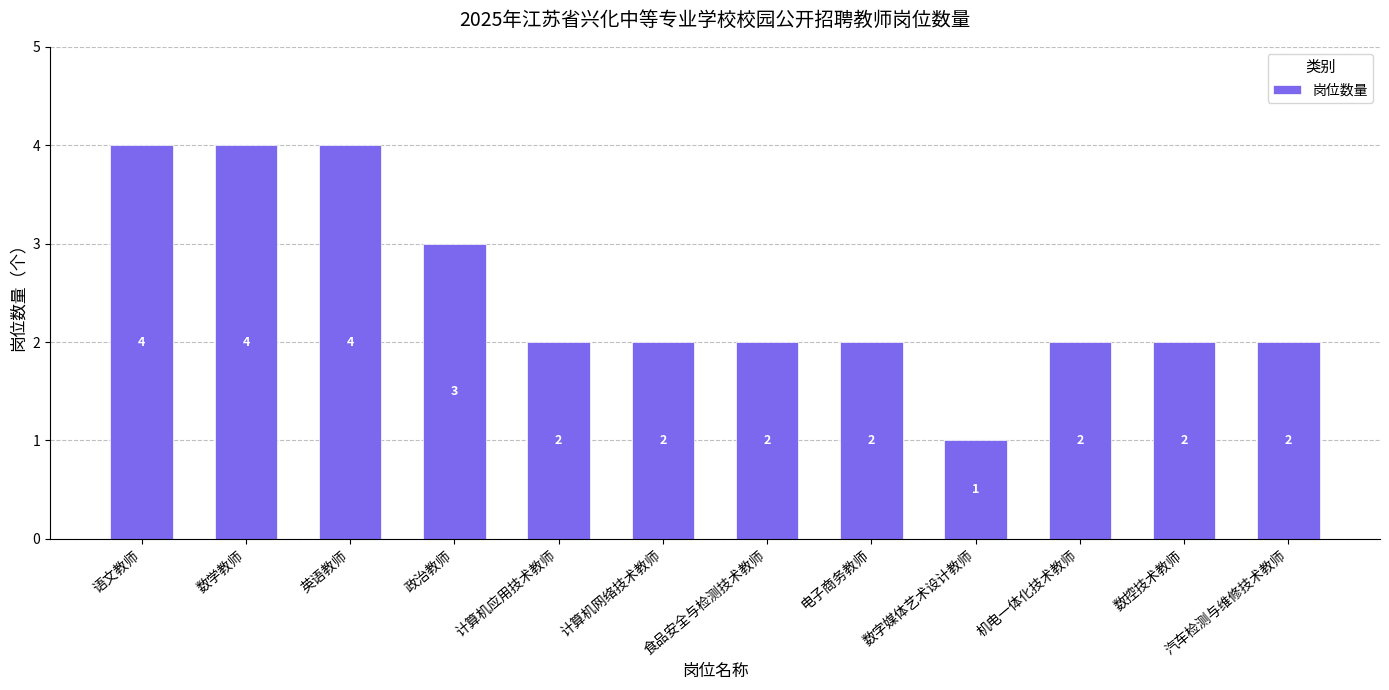

What is the maximum value shown in the chart?

4